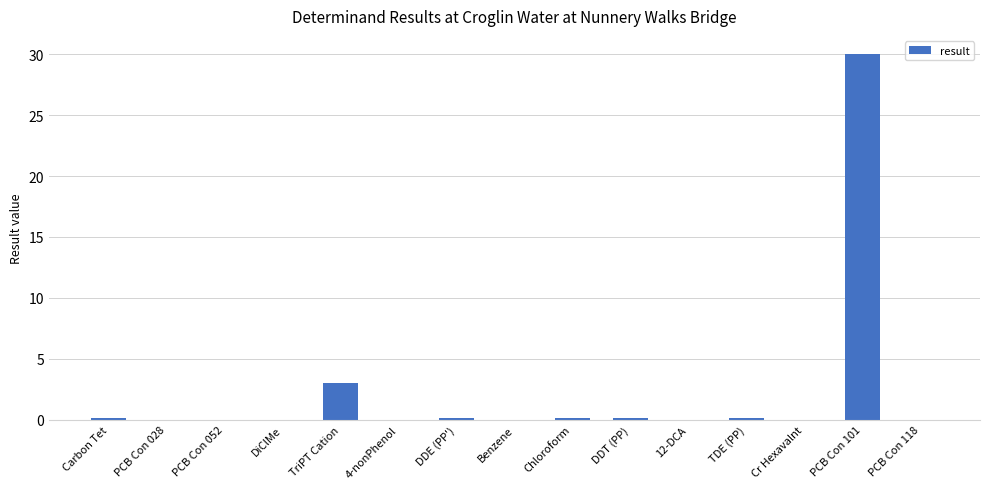

How many distinct data groups are displayed?

1